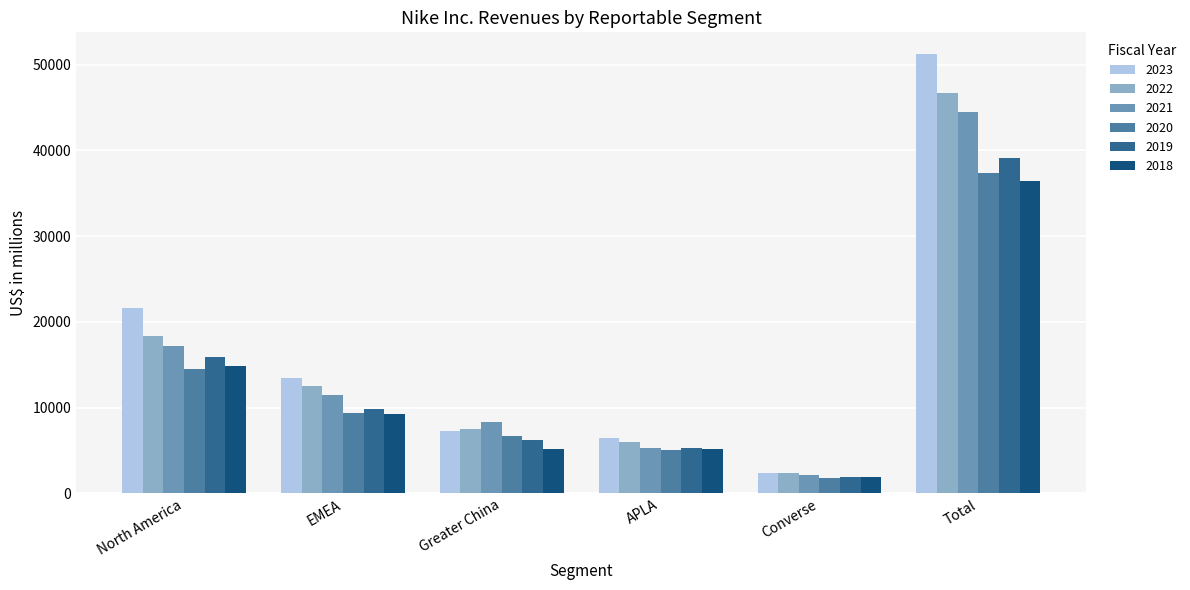

Does the chart contain stacked bars?

No